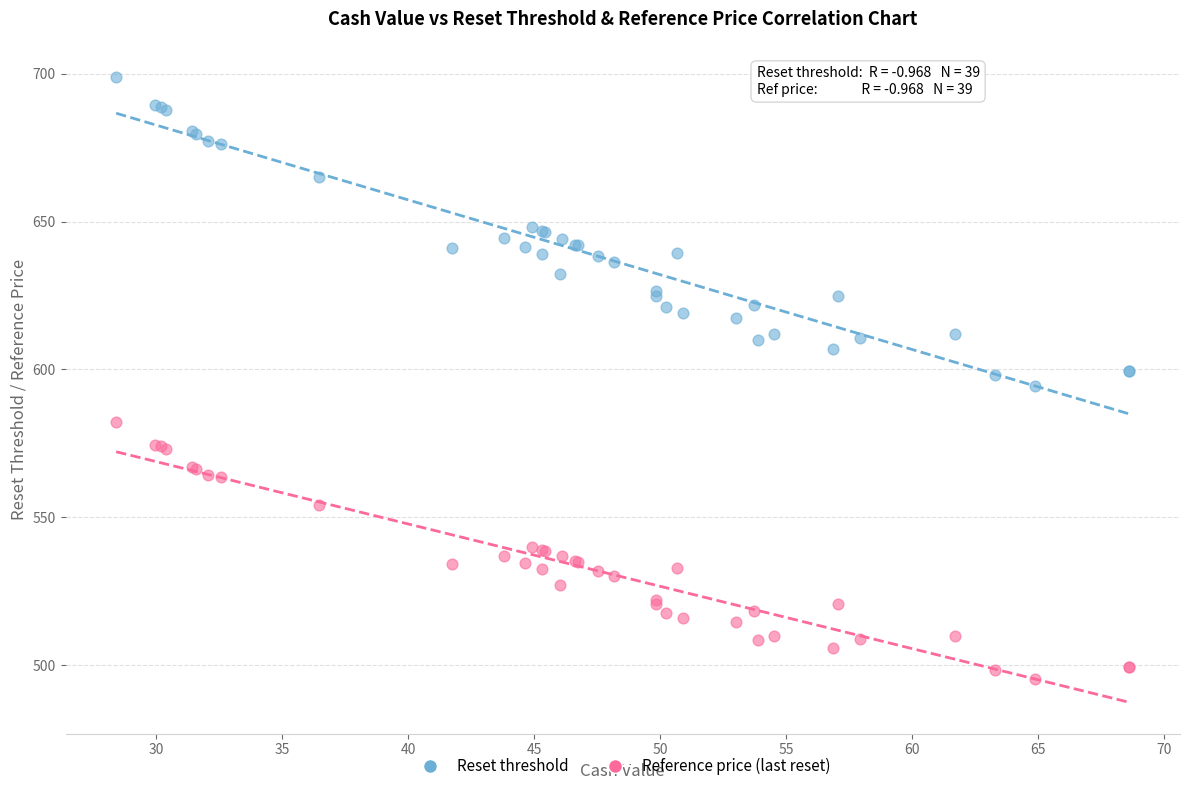

Which series has the largest Y range (max minus min)?

Reset threshold